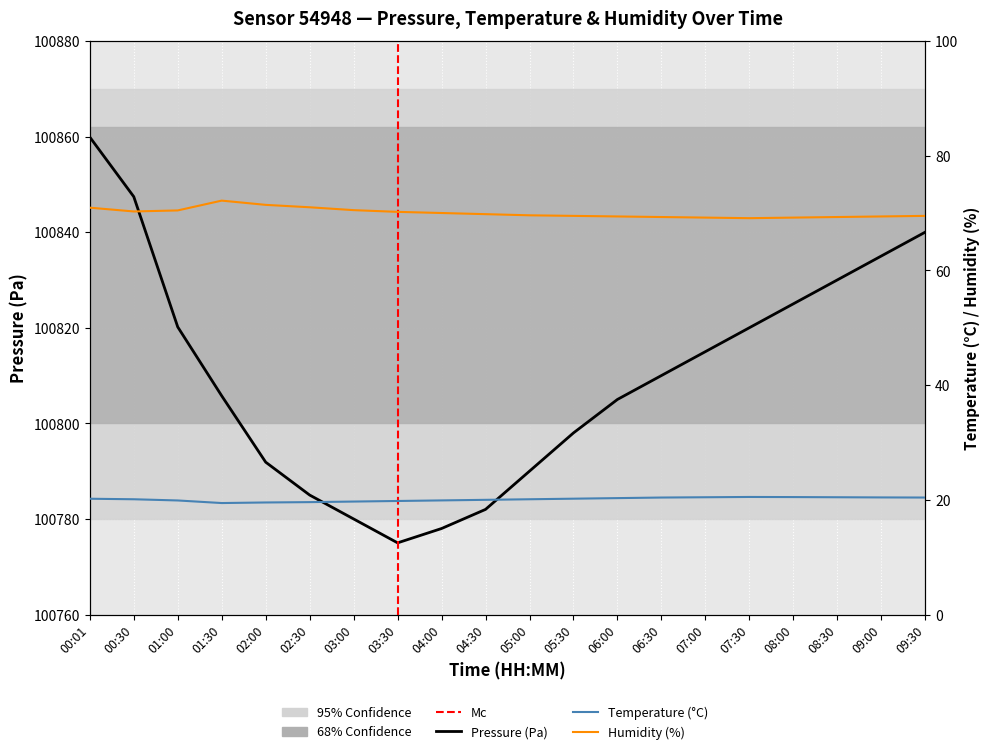

Where is temperature nearest to the value 19?

01:30